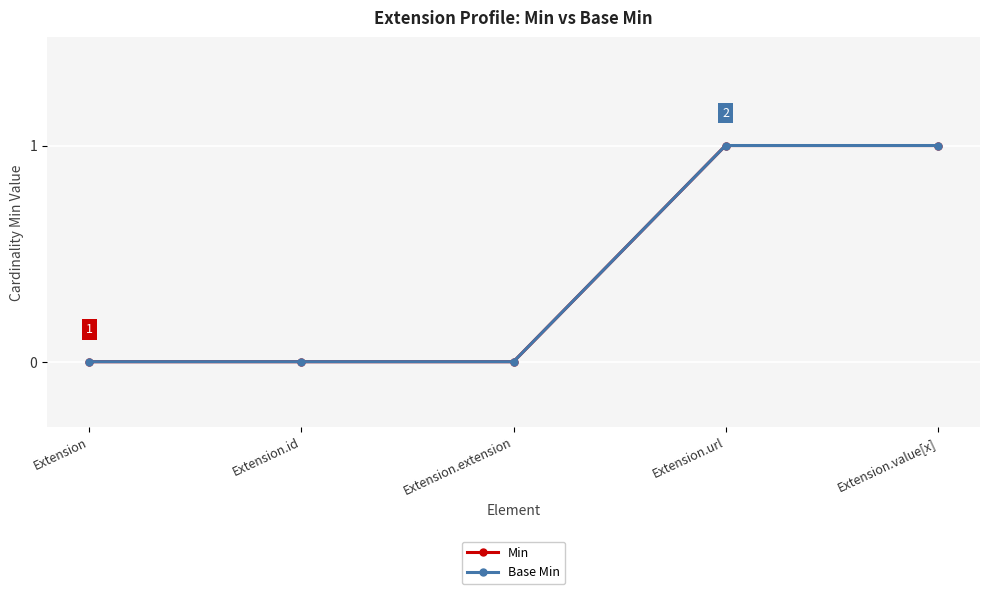

What is the label of the 4th point from the right?

Extension.id